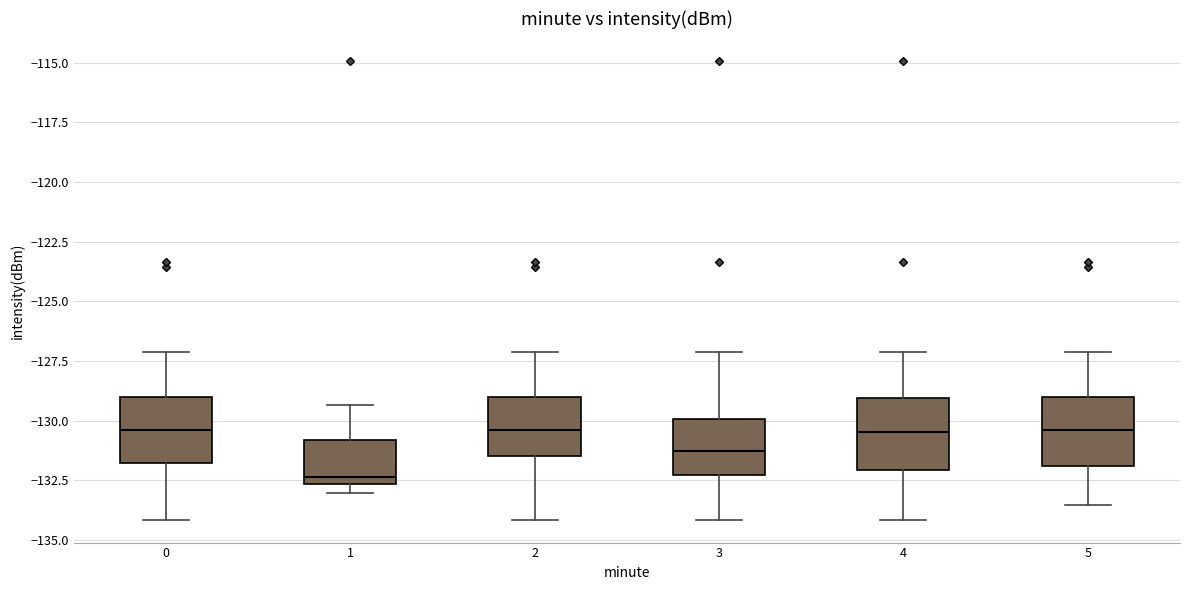

Reading left to right, read every box against the y-axis: the position of its median line, the range the box covers, and the ends of its whiskers. The values are not printed on the chart, so give them approximately, as read against the axis.

0: median -130.5, box -132.0 to -129.0, whiskers -134.0 to -127.0
1: median -132.5 (just above the box's lower edge), box -132.5 to -131.0, whiskers -133.0 to -129.5
2: median -130.5, box -131.5 to -129.0, whiskers -134.0 to -127.0
3: median -131.5, box -132.5 to -130.0, whiskers -134.0 to -127.0
4: median -130.5, box -132.0 to -129.0, whiskers -134.0 to -127.0
5: median -130.5, box -132.0 to -129.0, whiskers -133.5 to -127.0